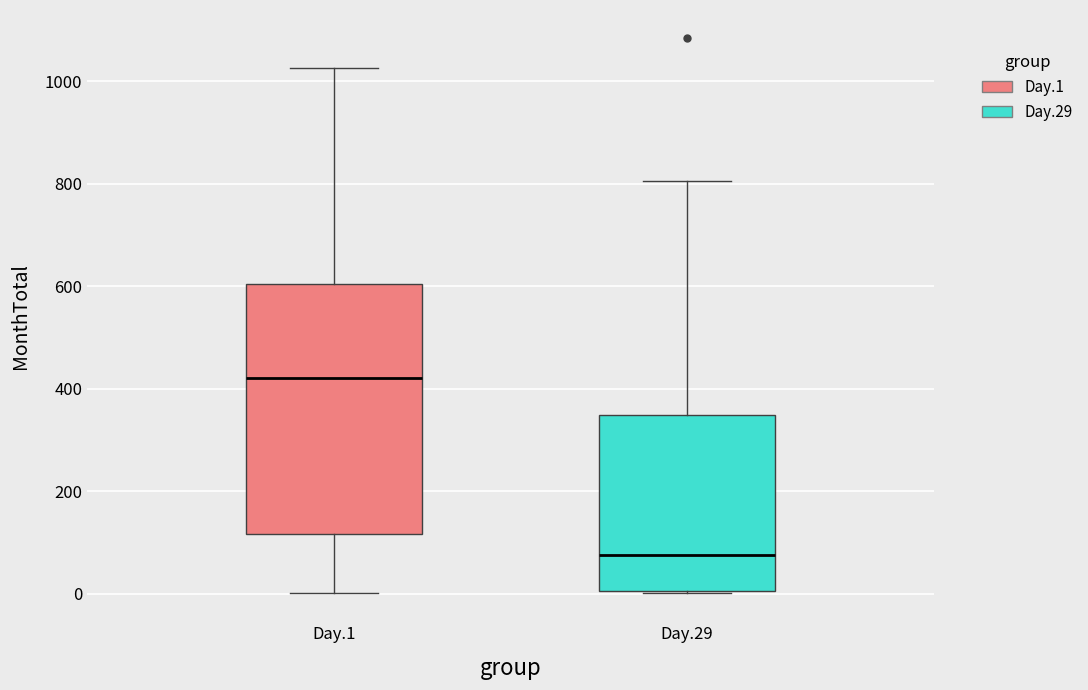

Which box's median line is the highest?

Day.1